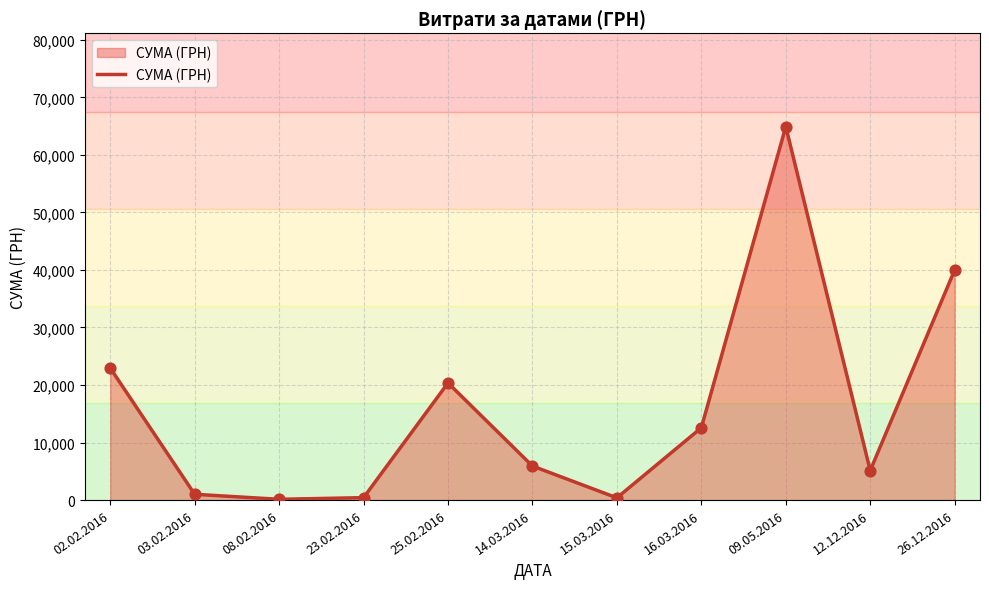

Between 09.05.2016 and 25.02.2016, which is larger?

09.05.2016